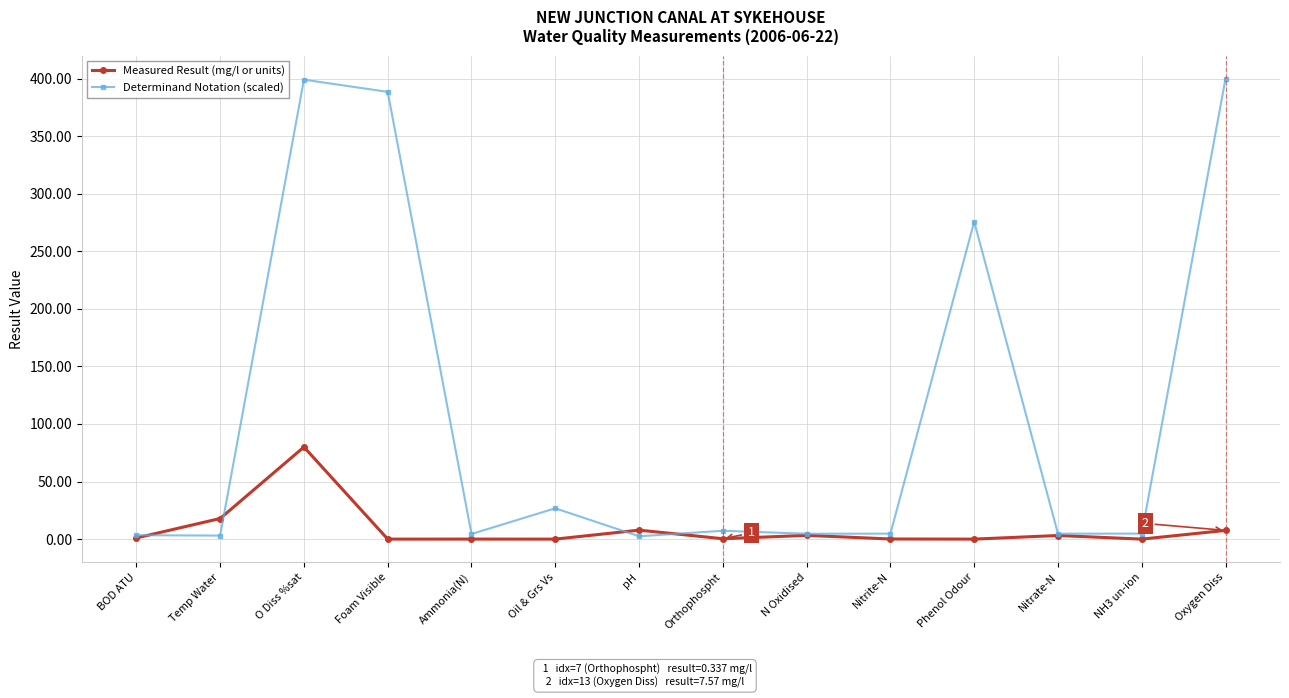

Which series ends up on top after the final intersection of Measured Result (mg/l or units) and Determinand Notation (scaled)?

Determinand Notation (scaled)